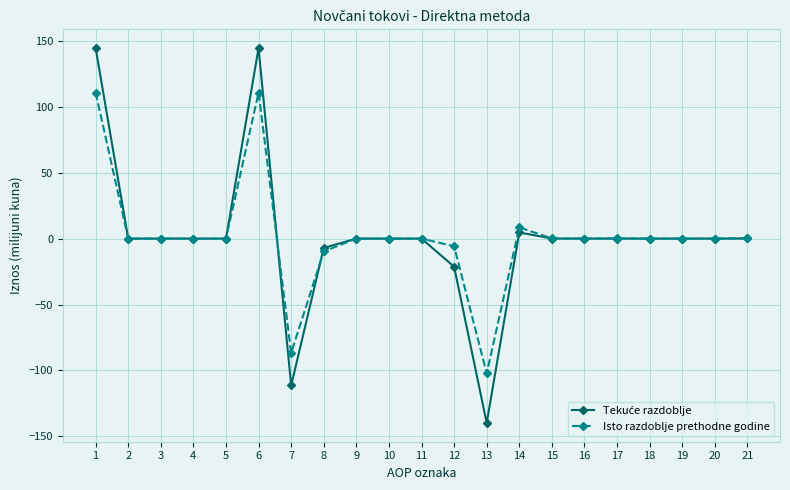

At which category does the chart reach its minimum across all series?

13